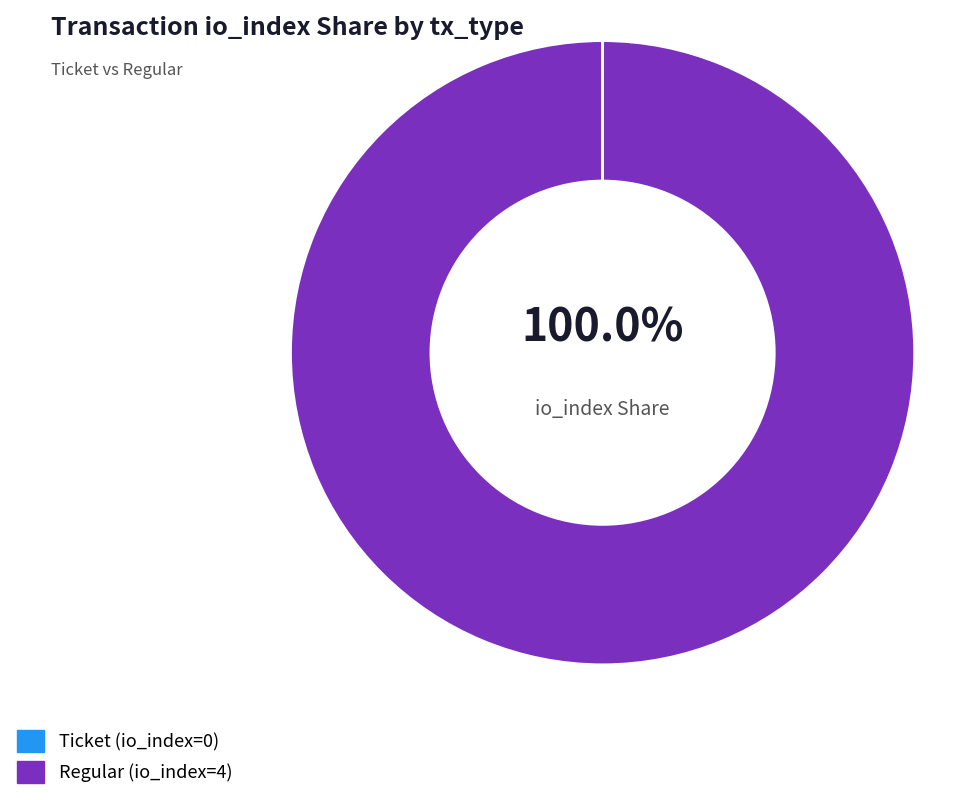

What is the smallest slice in the pie chart?

Ticket (io_index=0)